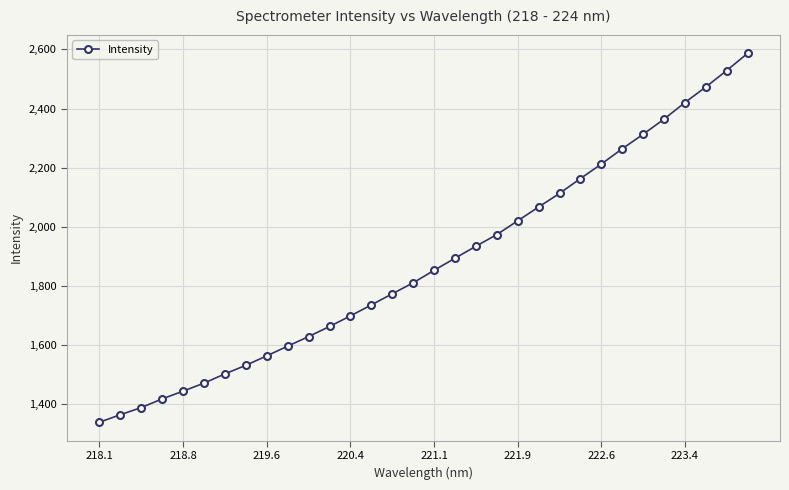

What is the sum of all values?

60098.5